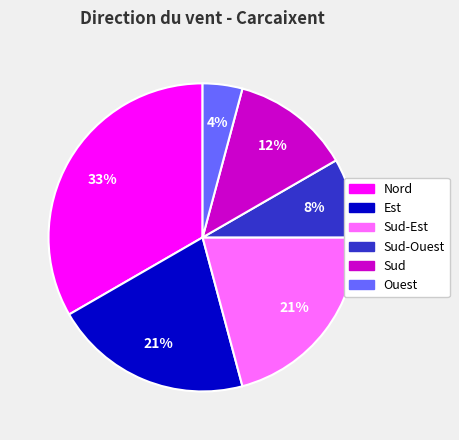

Is there a majority slice in this chart?

No